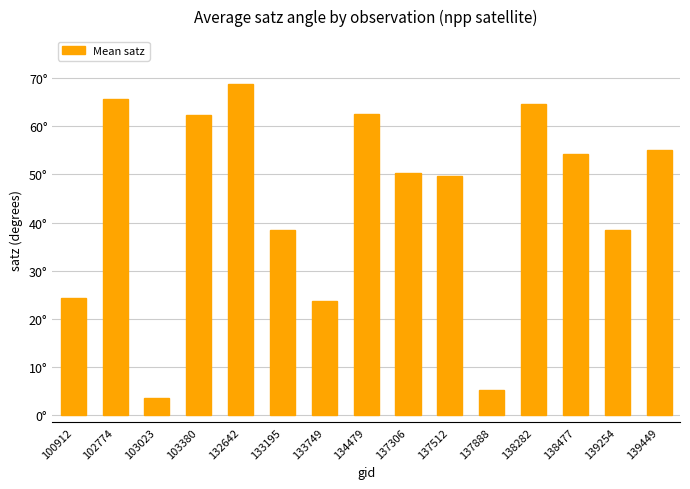

Between 139449 and 137888, which is larger?

139449